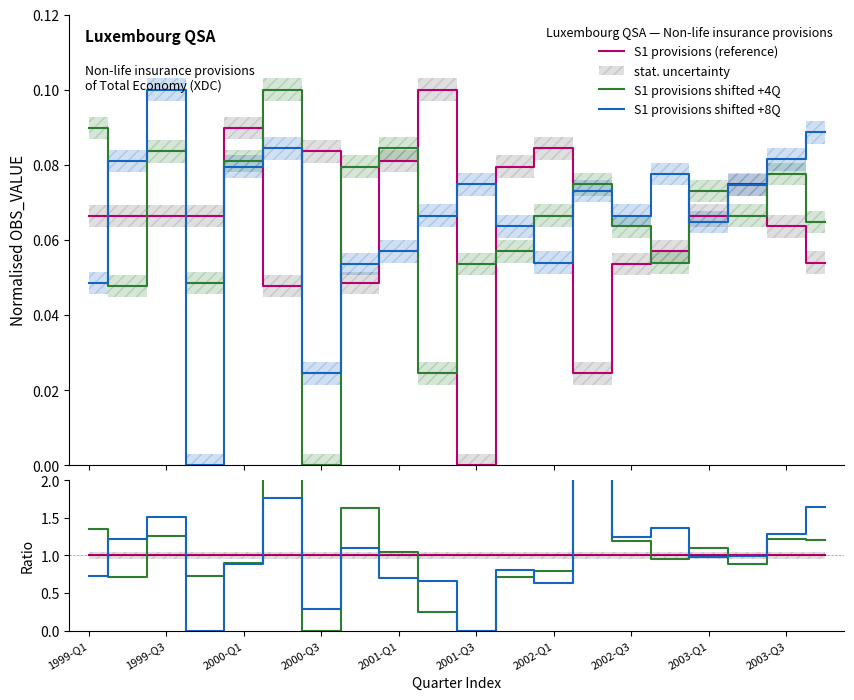

How many intersections are there between S1 provisions (reference) and S1 provisions shifted +4Q?

14